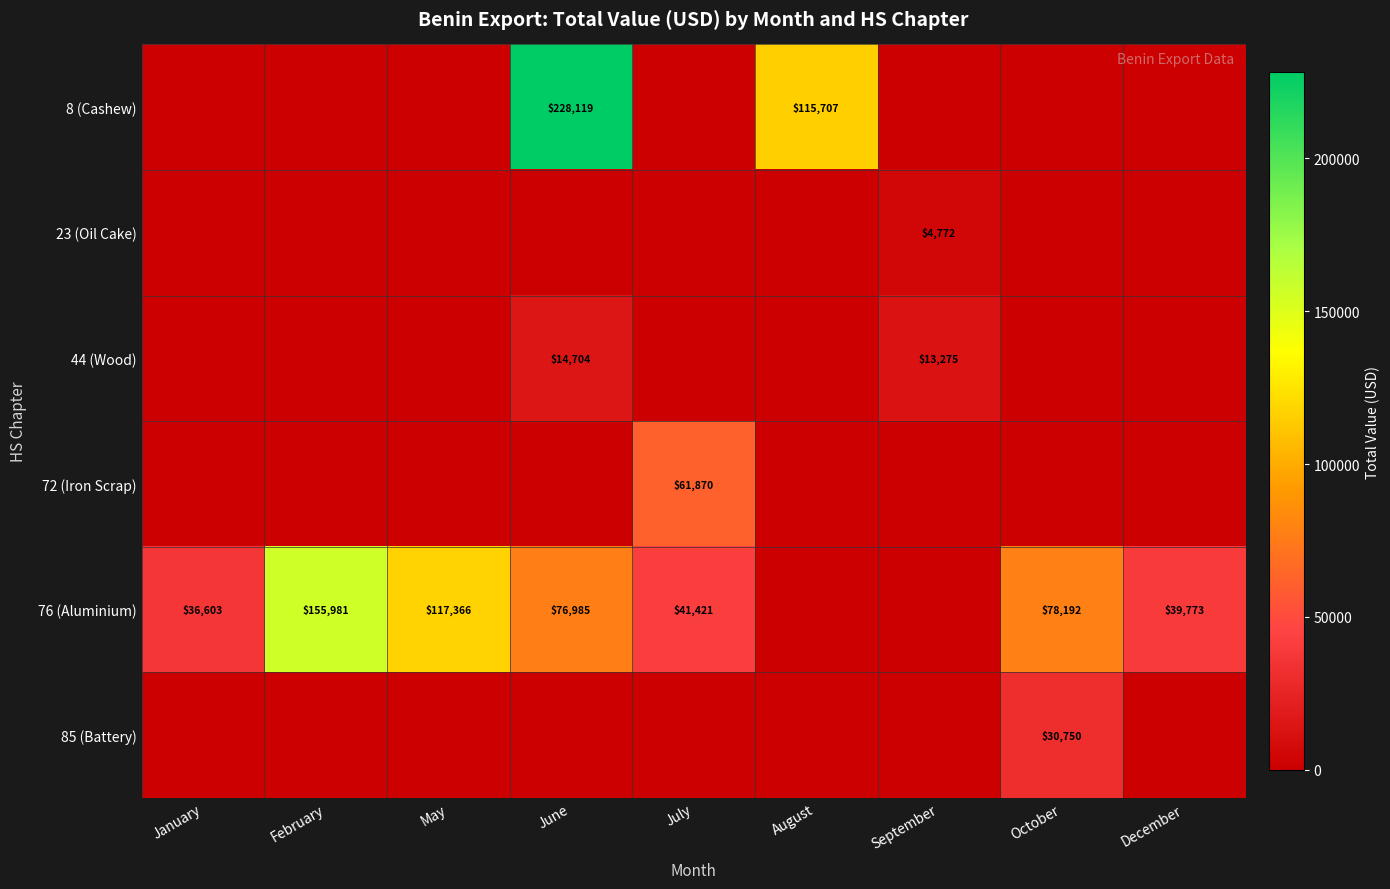

How many categories are shown in the chart?

9